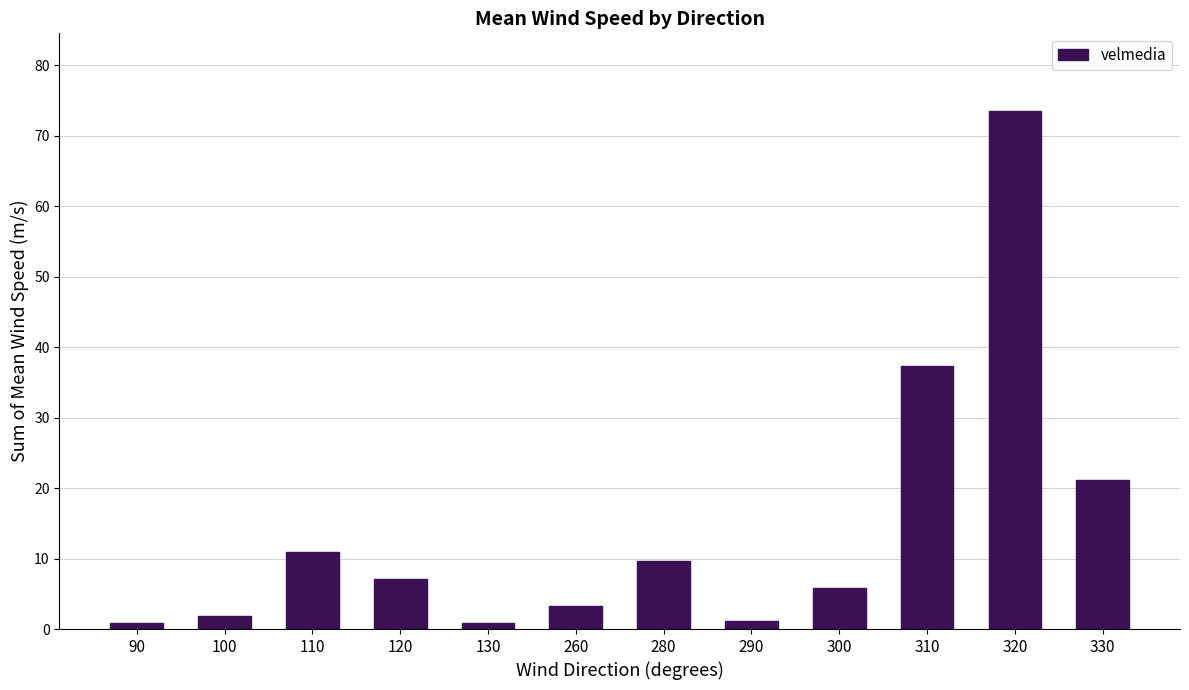

What is the difference between the values at 100 and 130?

1.1